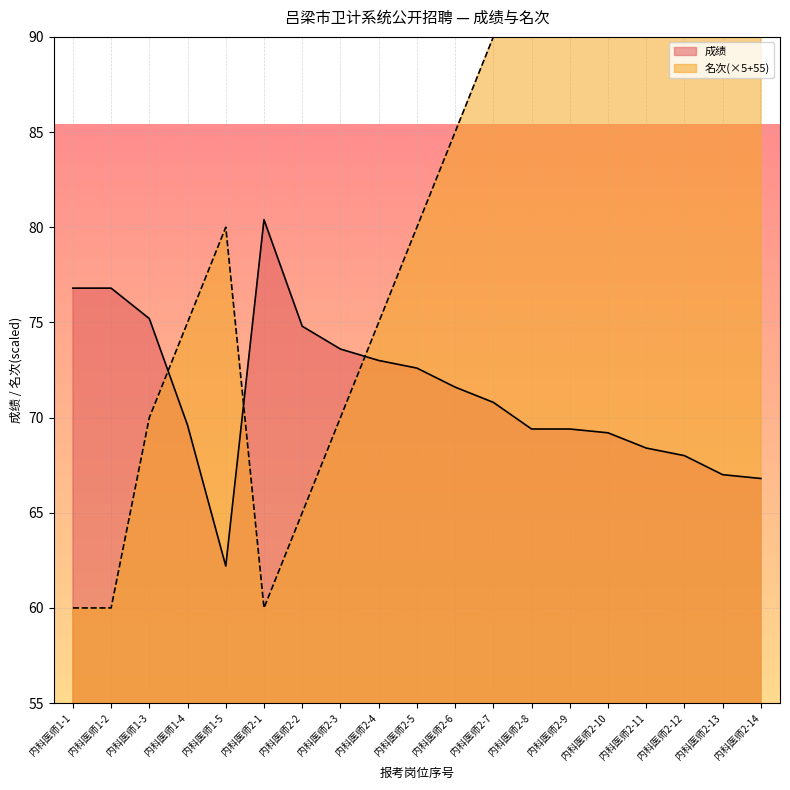

Where is the first local maximum for 名次?

内科医师1-5